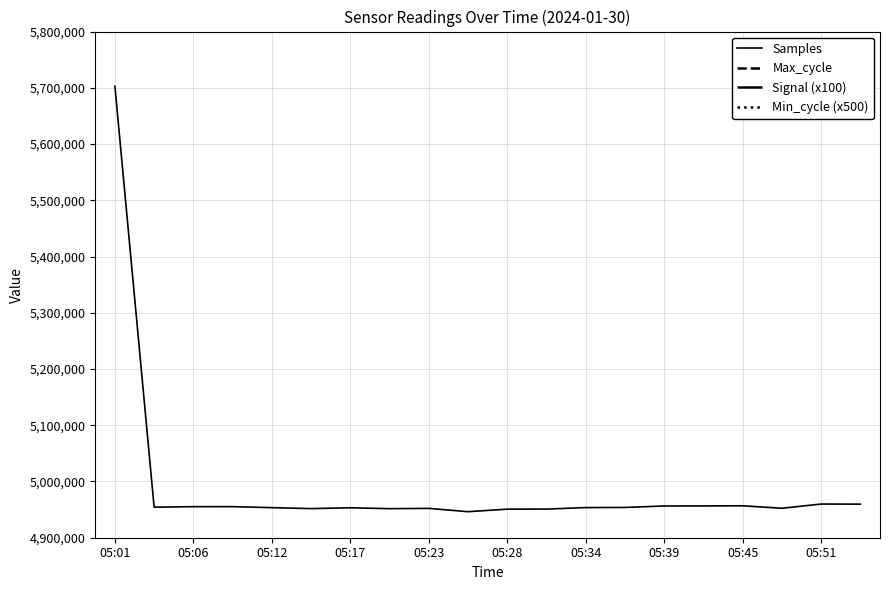

What is the smallest value displayed?

4946293